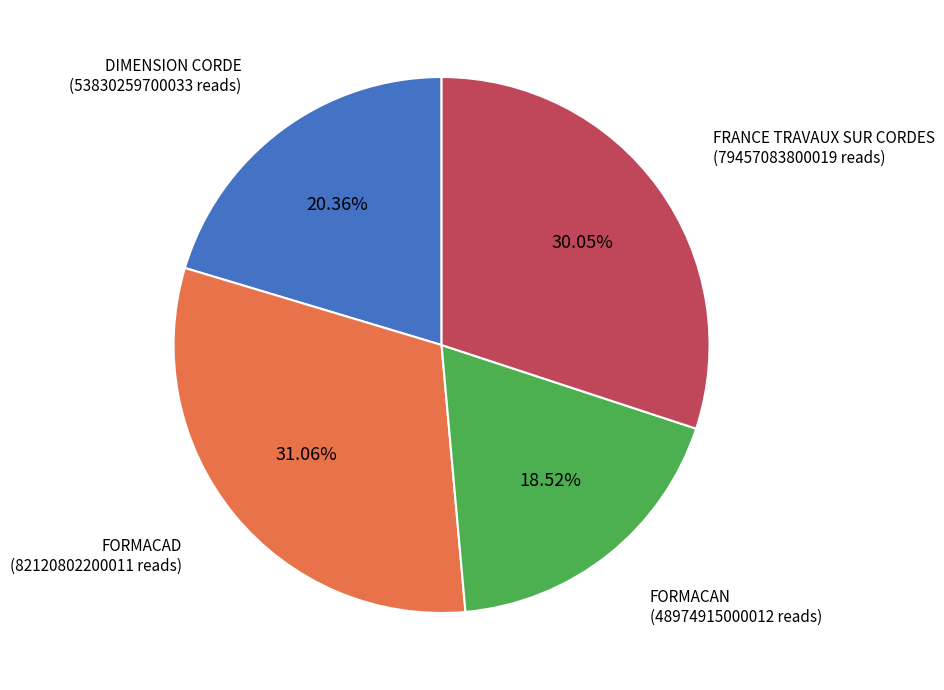

Is there a majority slice in this chart?

No